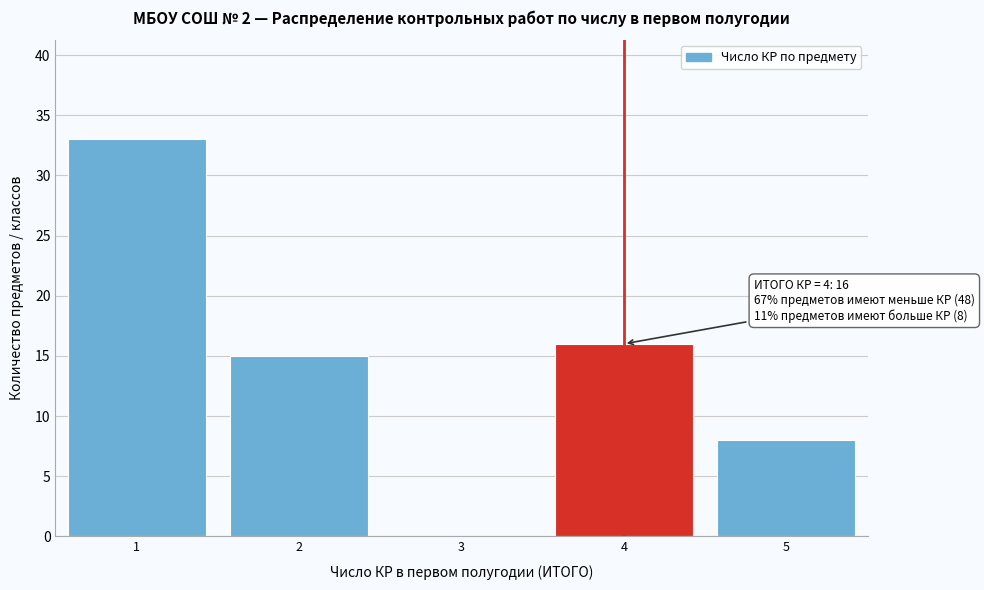

Over which range of the x-axis is the bar tallest?

0.5 to 1.5